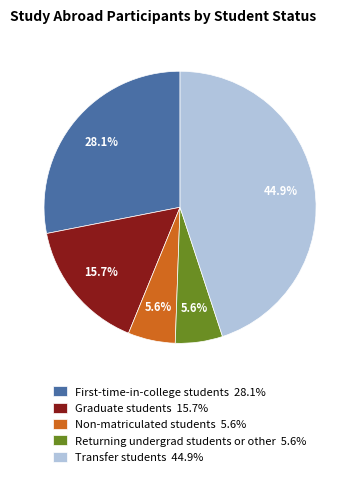

How much of the chart is everything except Returning undergrad students or other?

94.4%